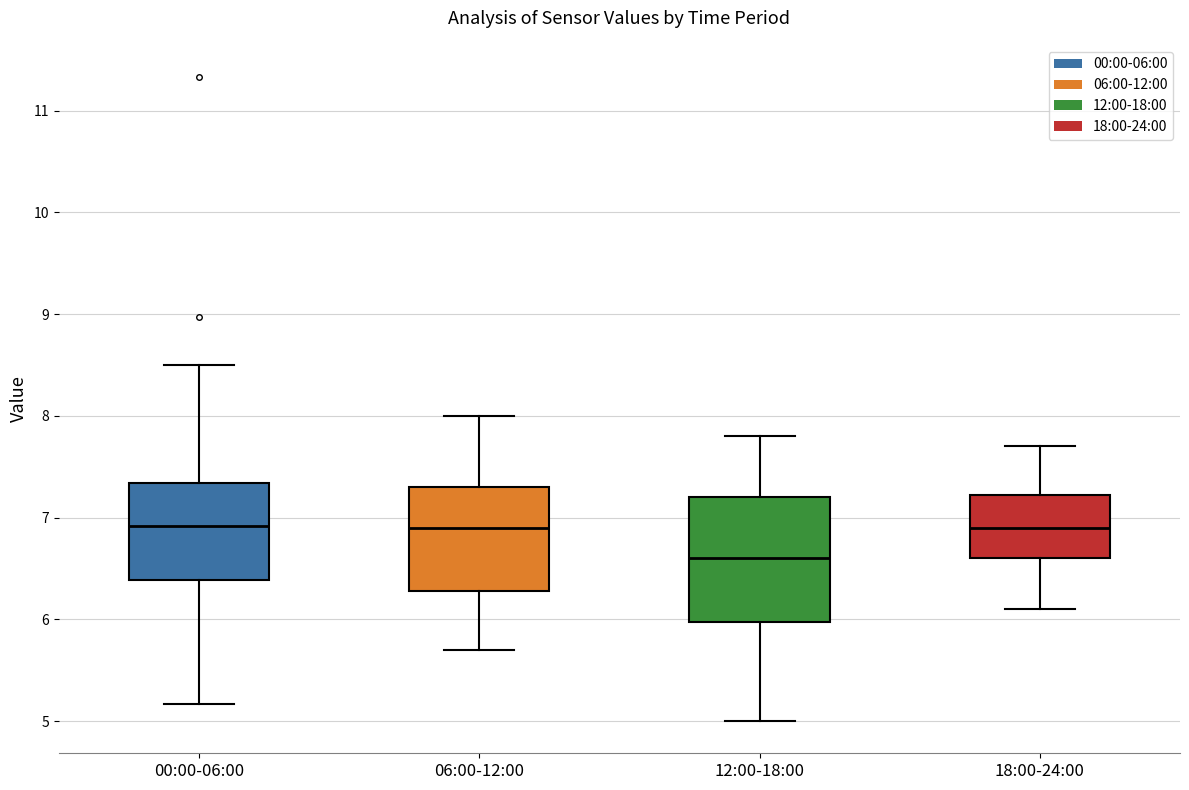

Reading left to right, read every box against the y-axis: the position of its median line, the range the box covers, and the ends of its whiskers. The values are not printed on the chart, so give them approximately, as read against the axis.

00:00-06:00: median 6.9, box 6.4 to 7.3, whiskers 5.2 to 8.5
06:00-12:00: median 6.9, box 6.3 to 7.3, whiskers 5.7 to 8.0
12:00-18:00: median 6.6, box 6.0 to 7.2, whiskers 5.0 to 7.8
18:00-24:00: median 6.9, box 6.6 to 7.2, whiskers 6.1 to 7.7